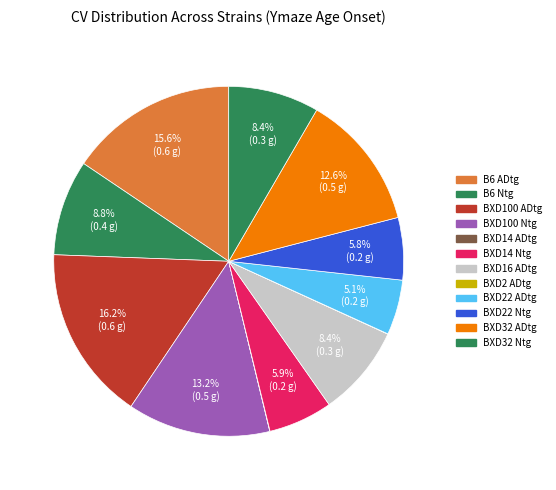

What is the largest slice in the pie chart?

BXD100 ADtg